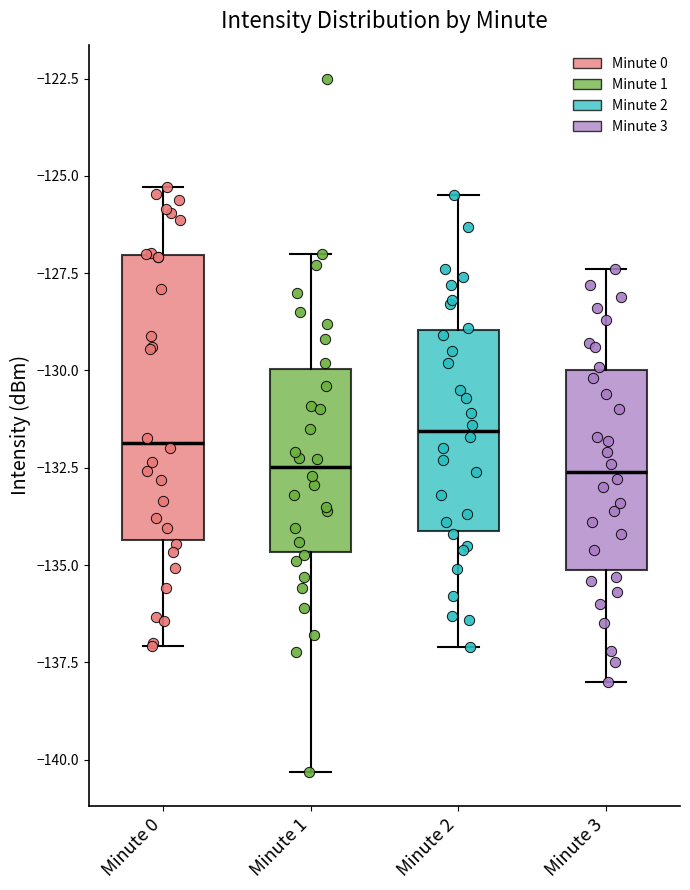

Which box is the tallest, from its lower edge to its upper edge?

Minute 0